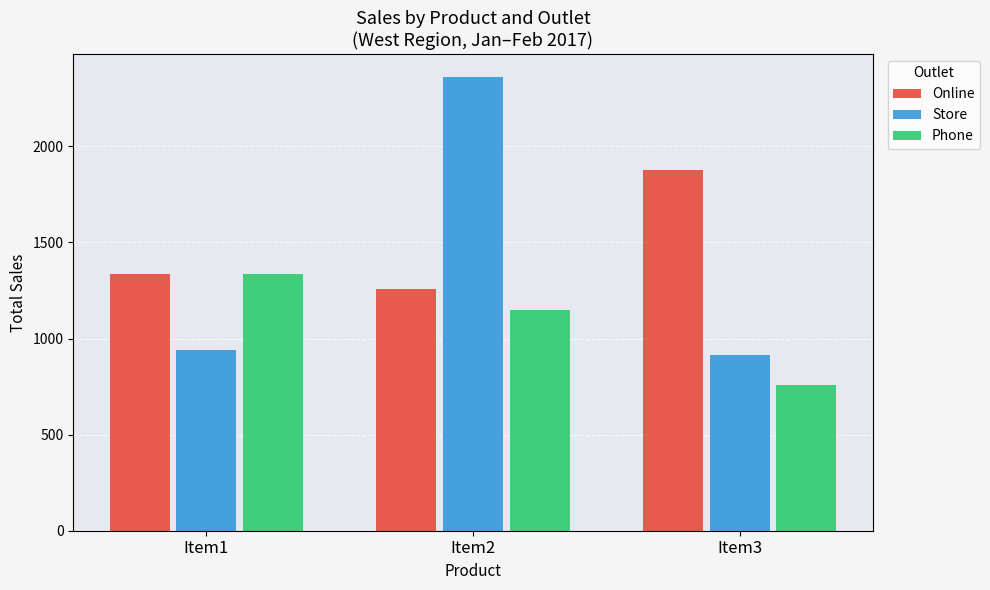

What is the sum of the Online values at Item3 and Item1?

3211